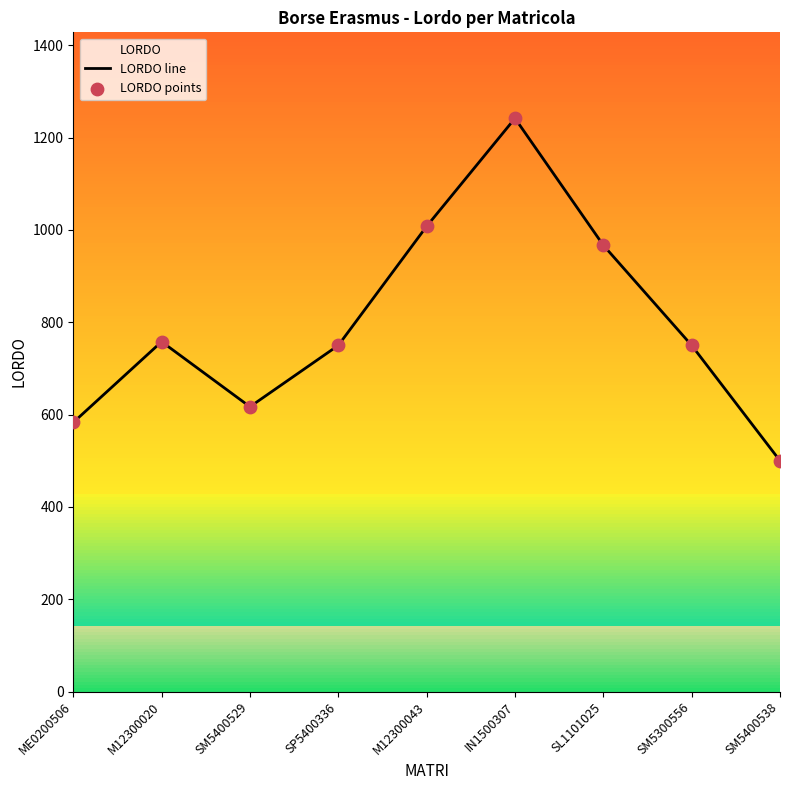

Is the value of LORDO line at SM5300556 greater than the value of LORDO points at SP5400336?

No